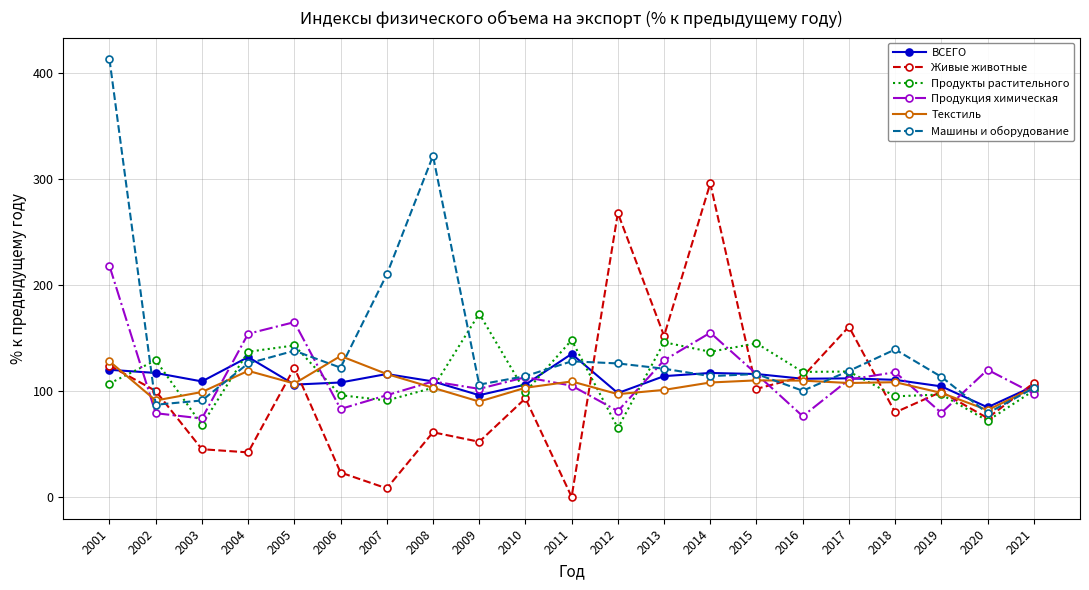

At which category does Живые животные reach its first local peak?

2005